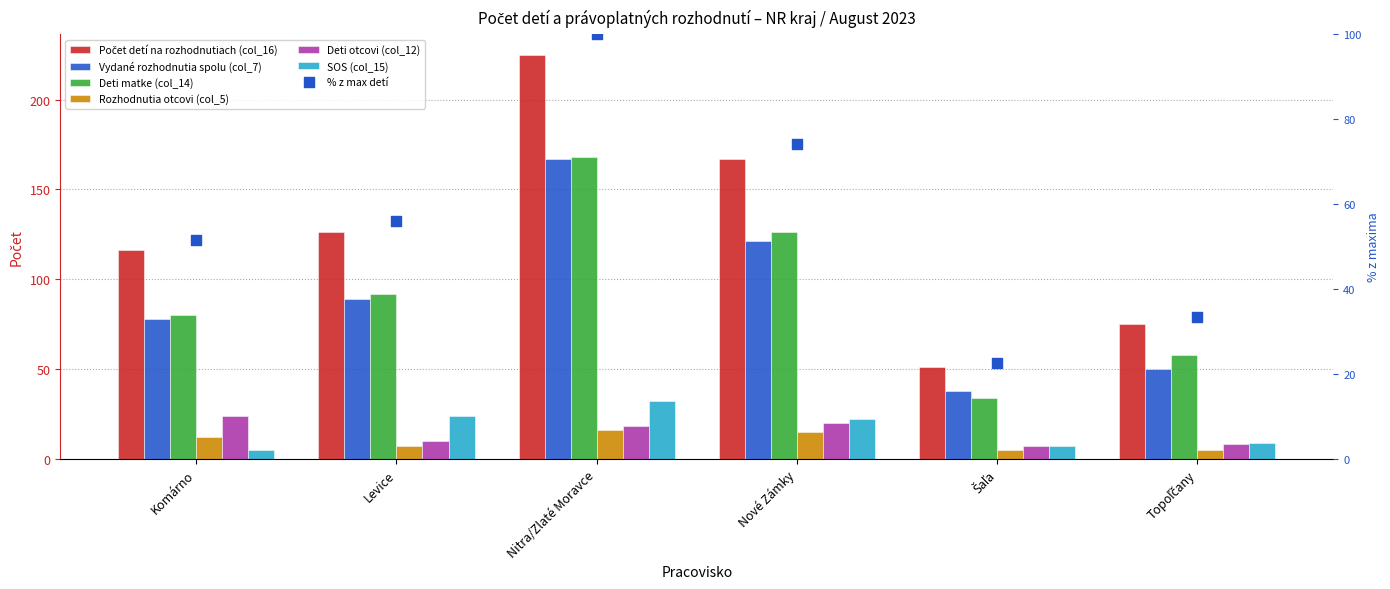

At which category is the sum across all series the highest?

Nitra/Zlaté Moravce